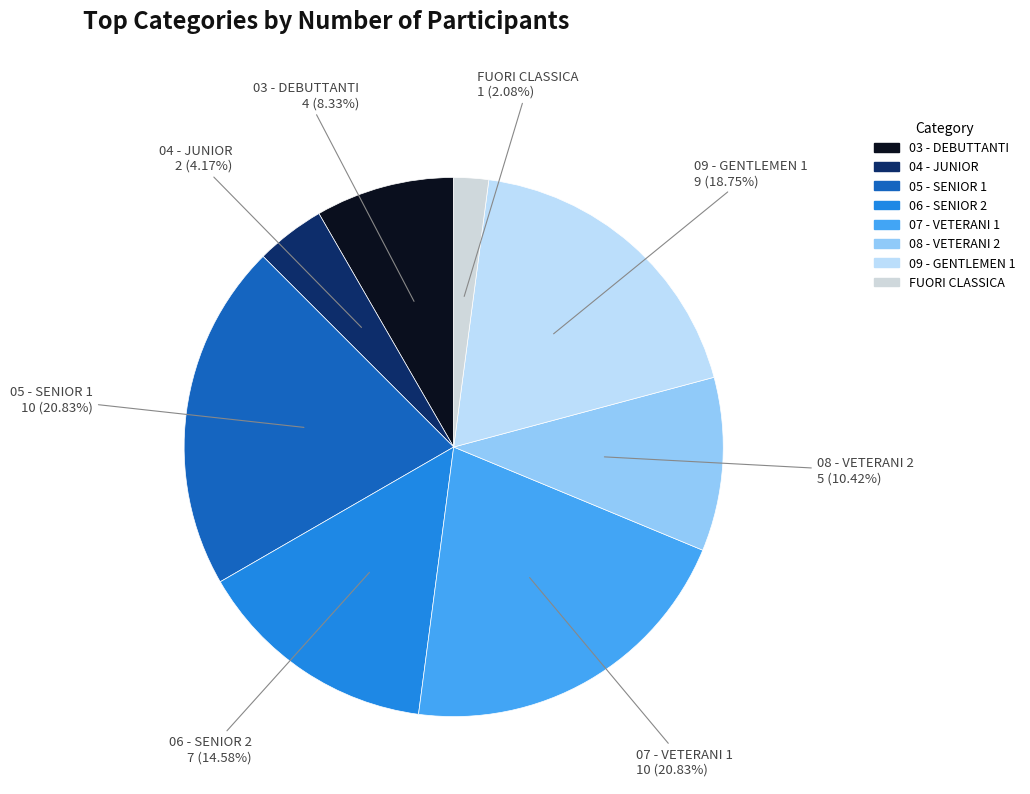

Combined, do FUORI CLASSICA and 03 - DEBUTTANTI account for over 50%?

No